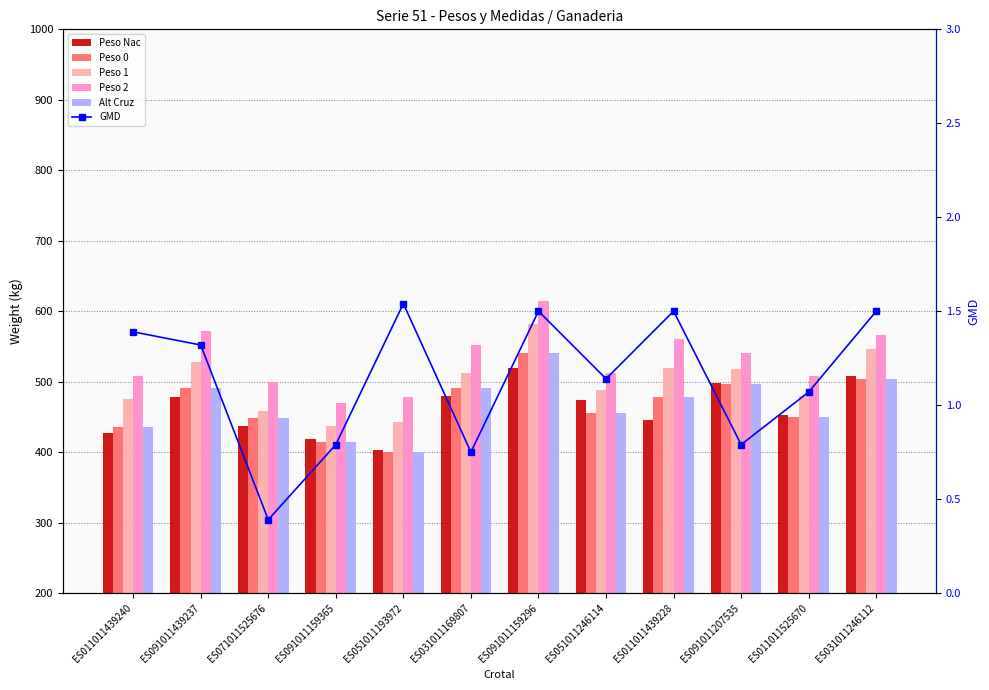

What is the label of the 10th bar from the right?

ES071011525676